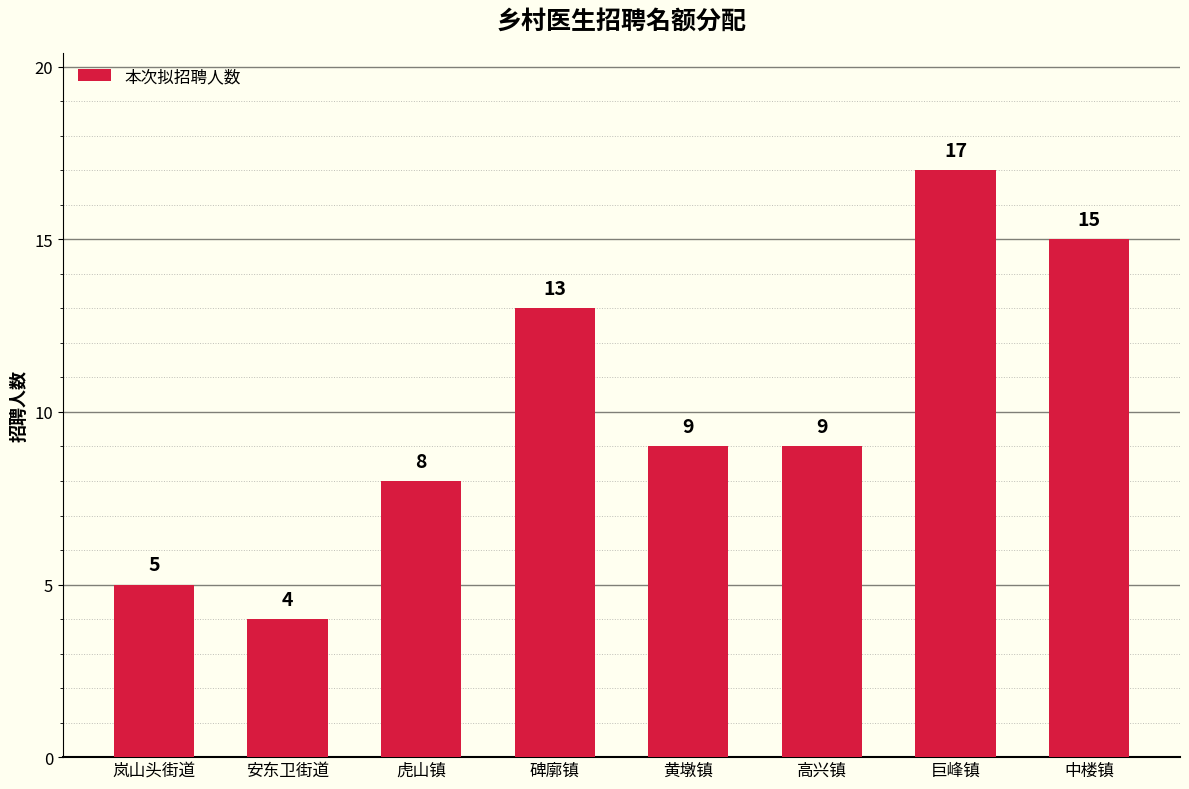

What is the value of the 3rd bar from the left?

8